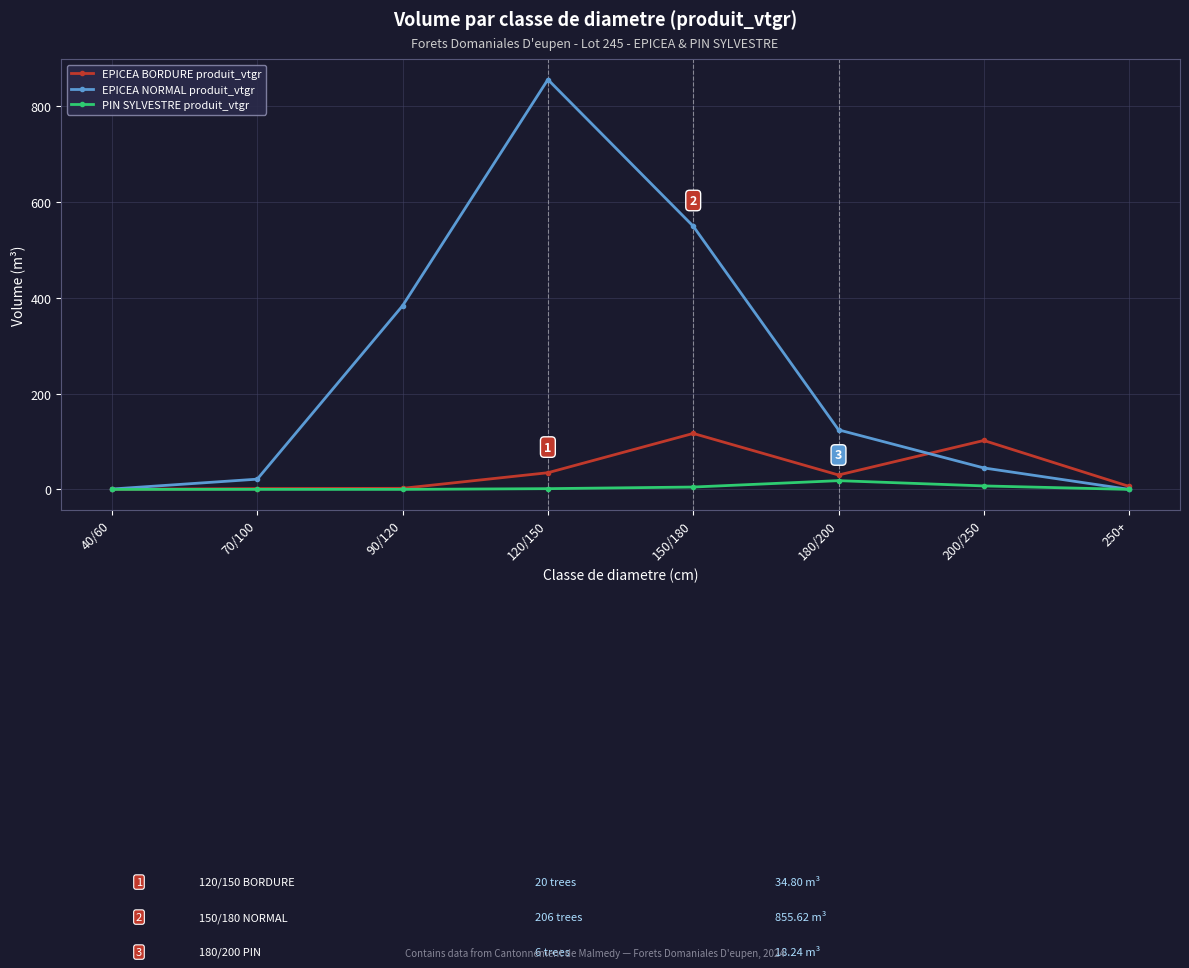

True or false: EPICEA BORDURE produit_vtgr has a value of 0.2 at 40/60.

True